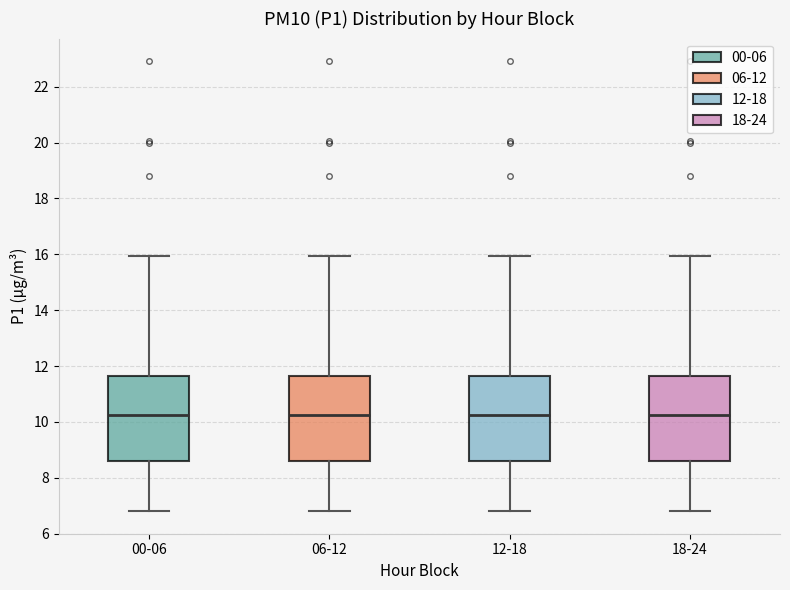

Reading left to right, read every box against the y-axis: the position of its median line, the range the box covers, and the ends of its whiskers. The values are not printed on the chart, so give them approximately, as read against the axis.

00-06: median 10.2, box 8.6 to 11.6, whiskers 6.8 to 16.0
06-12: median 10.2, box 8.6 to 11.6, whiskers 6.8 to 16.0
12-18: median 10.2, box 8.6 to 11.6, whiskers 6.8 to 16.0
18-24: median 10.2, box 8.6 to 11.6, whiskers 6.8 to 16.0